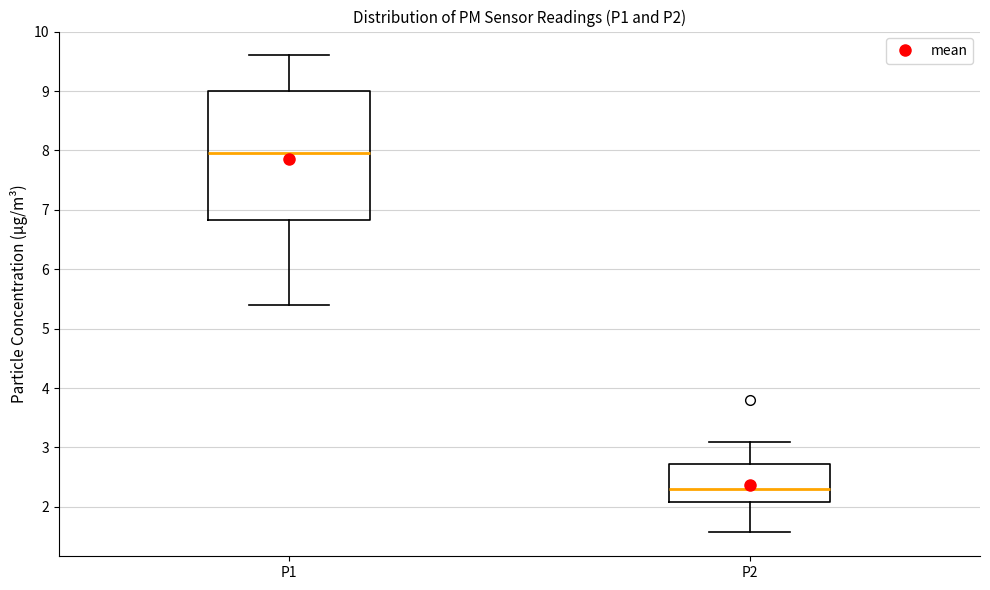

Reading left to right, read every box against the y-axis: the position of its median line, the range the box covers, and the ends of its whiskers. The values are not printed on the chart, so give them approximately, as read against the axis.

P1: median 8.0, box 6.8 to 9.0, whiskers 5.4 to 9.6
P2: median 2.3, box 2.1 to 2.7, whiskers 1.6 to 3.1